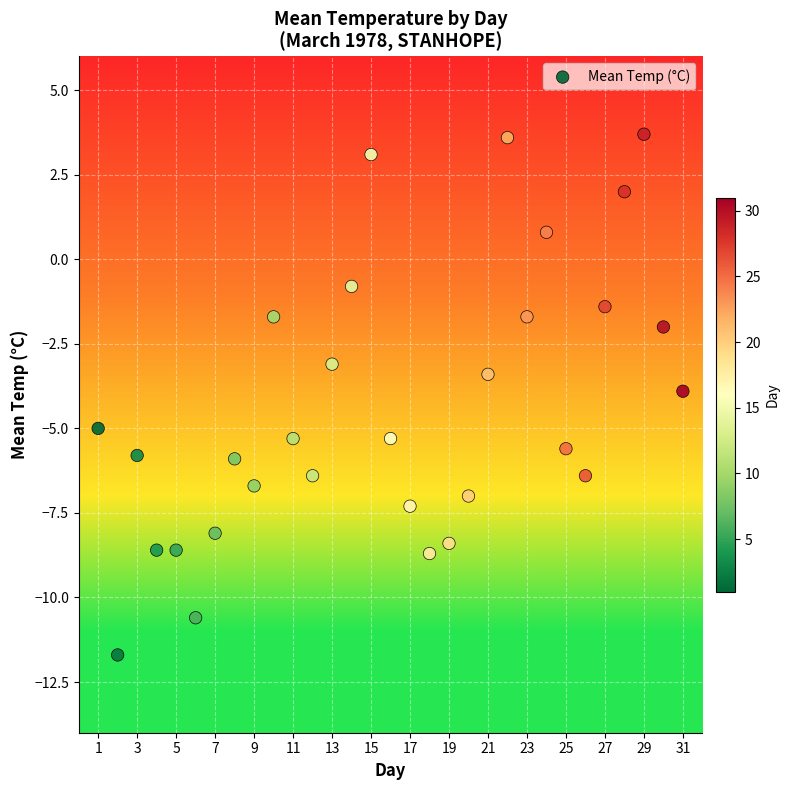

What is the range of Y values (max minus min)?

15.4